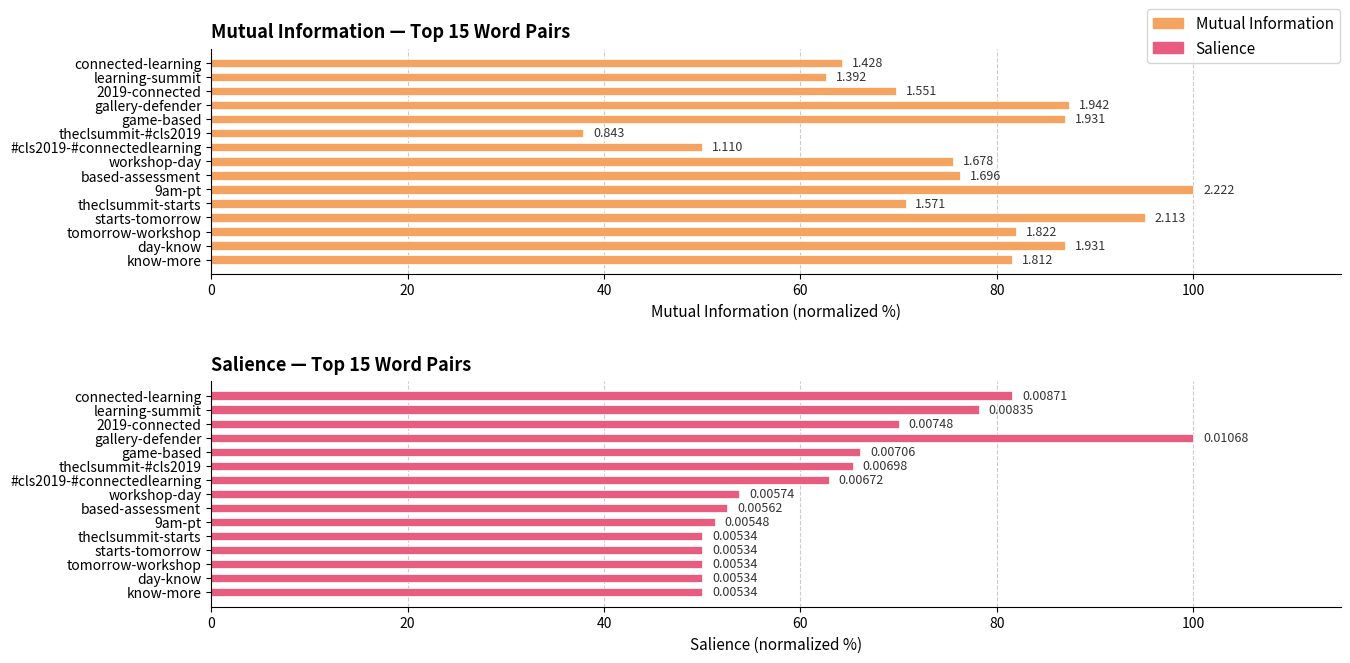

Reading left to right, list all the values displayed in this chart.

Mutual Information: 64.3	62.6	69.8	87.4	86.9	37.9	50.0	75.5	76.3	100.0	70.7	95.1	82.0	86.9	81.5
Salience: 81.6	78.1	70.0	100.0	66.1	65.4	62.9	53.8	52.6	51.3	50.0	50.0	50.0	50.0	50.0